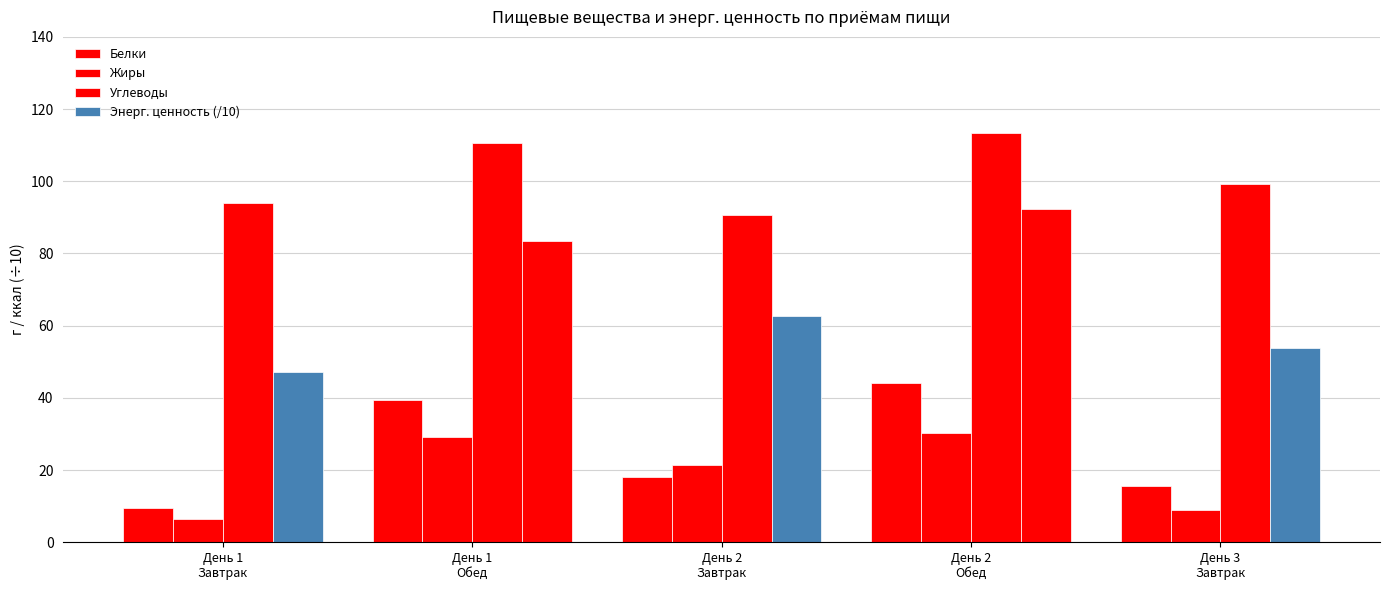

Where does the Энерг. ценность (/10) series first go above 62?

День 1
Обед